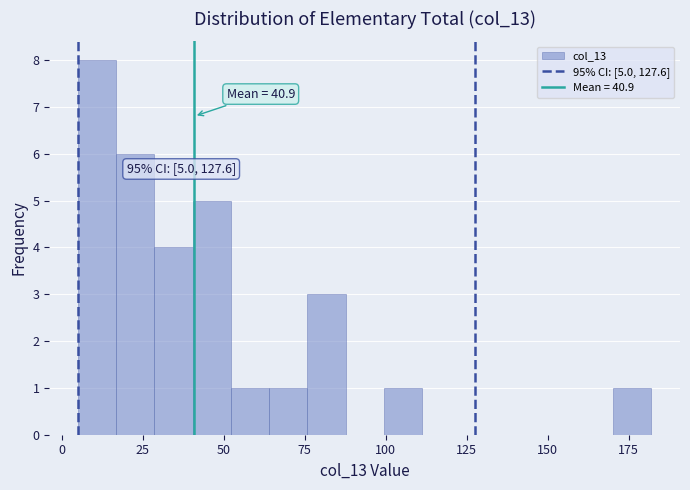

Read against the x-axis, roughly where is the centre of the tallest bar?

10